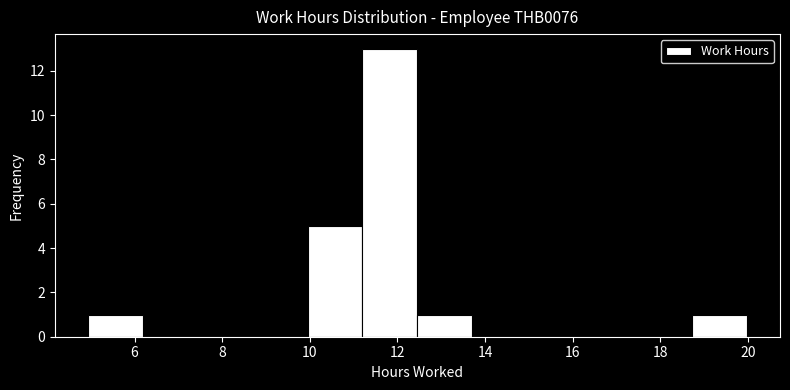

Over which range of the x-axis is the bar tallest?

11.2 to 12.4